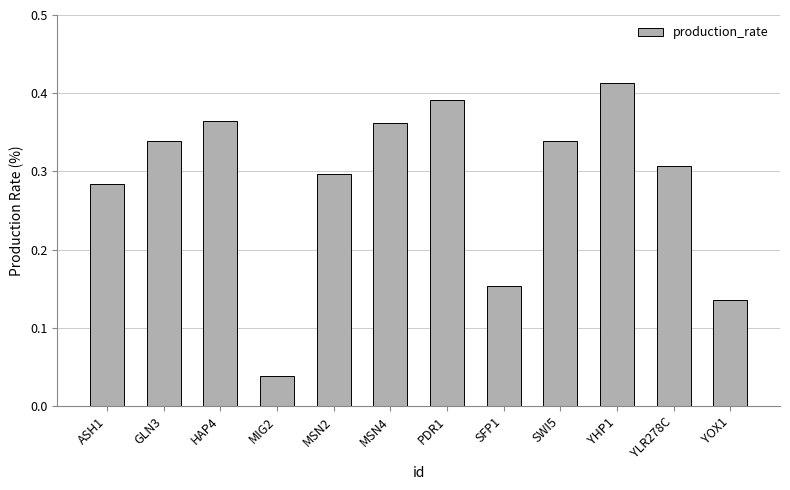

What is the sum of the values at HAP4 and YOX1?

0.5